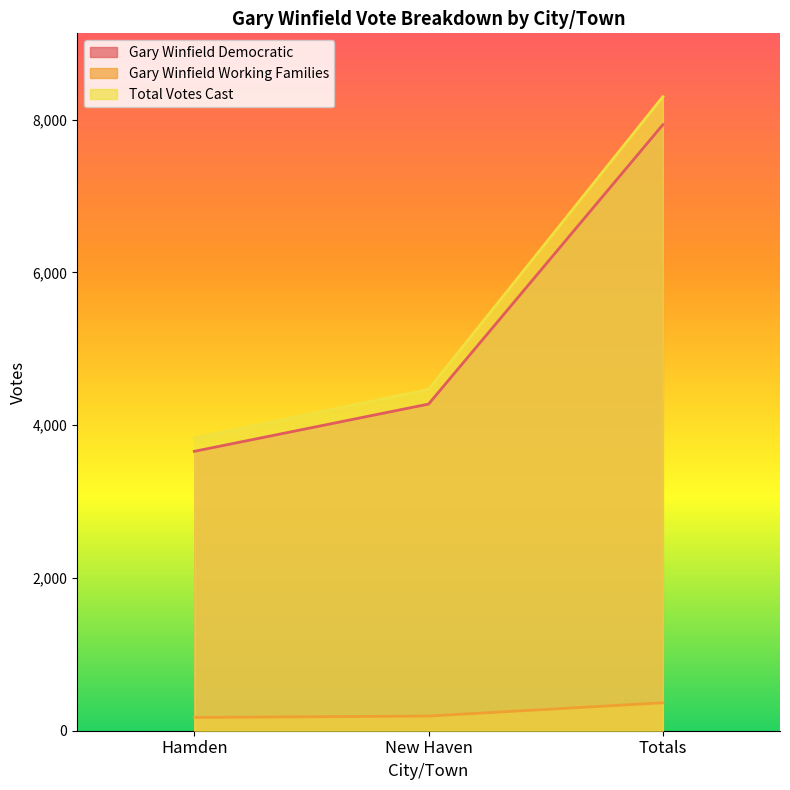

Which series has the largest total across all categories?

Total Votes Cast